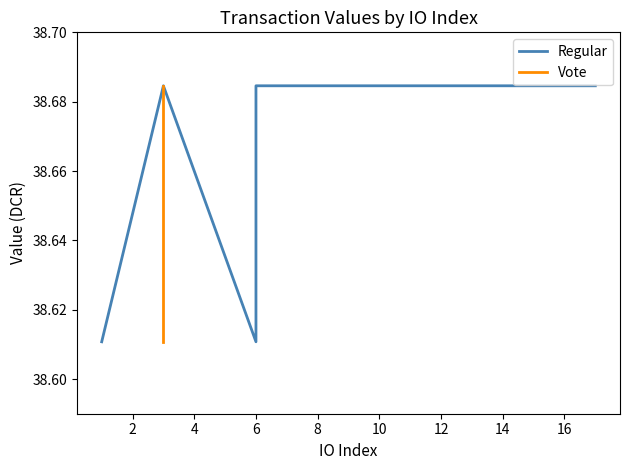

Does the chart have visible grid lines?

No